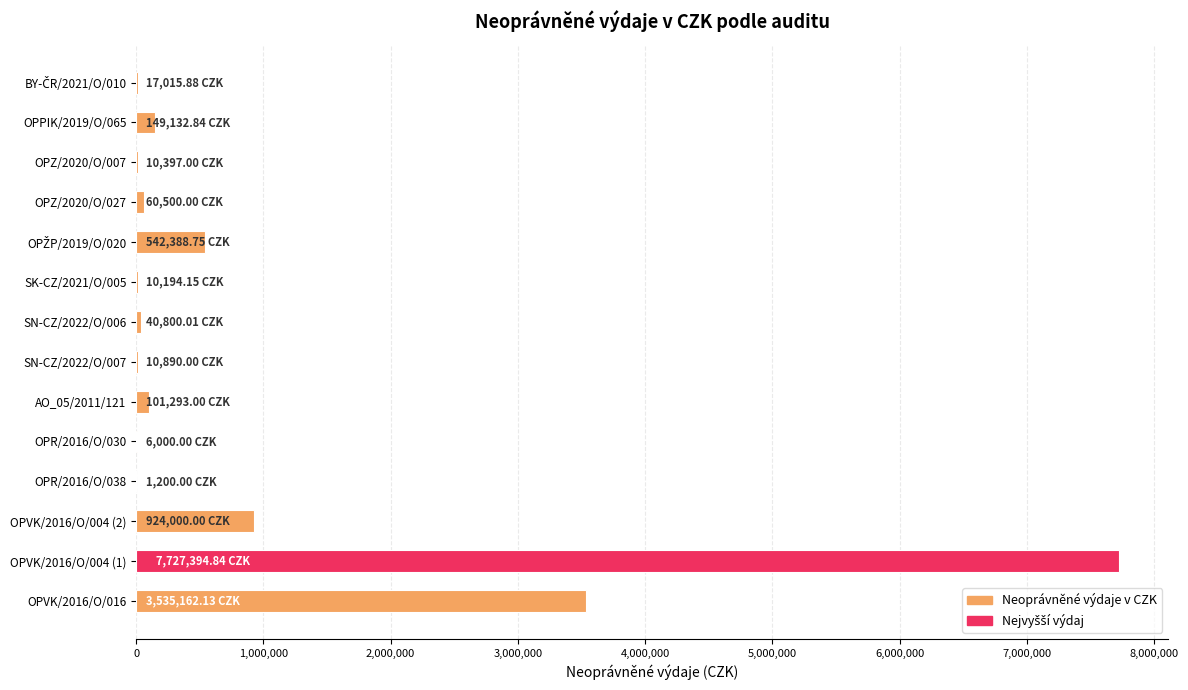

What is the sum of the values at OPVK/2016/O/016 and OPVK/2016/O/004 (1)?

11262557.0